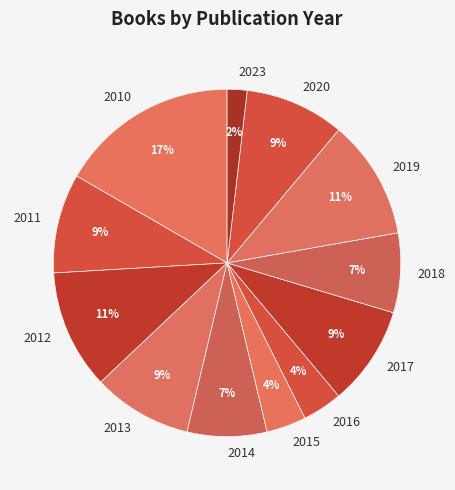

What is the largest slice in the pie chart?

2010